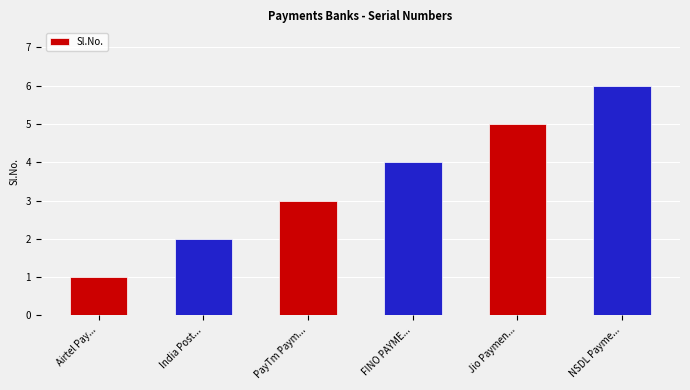

How many categories are shown in the chart?

6